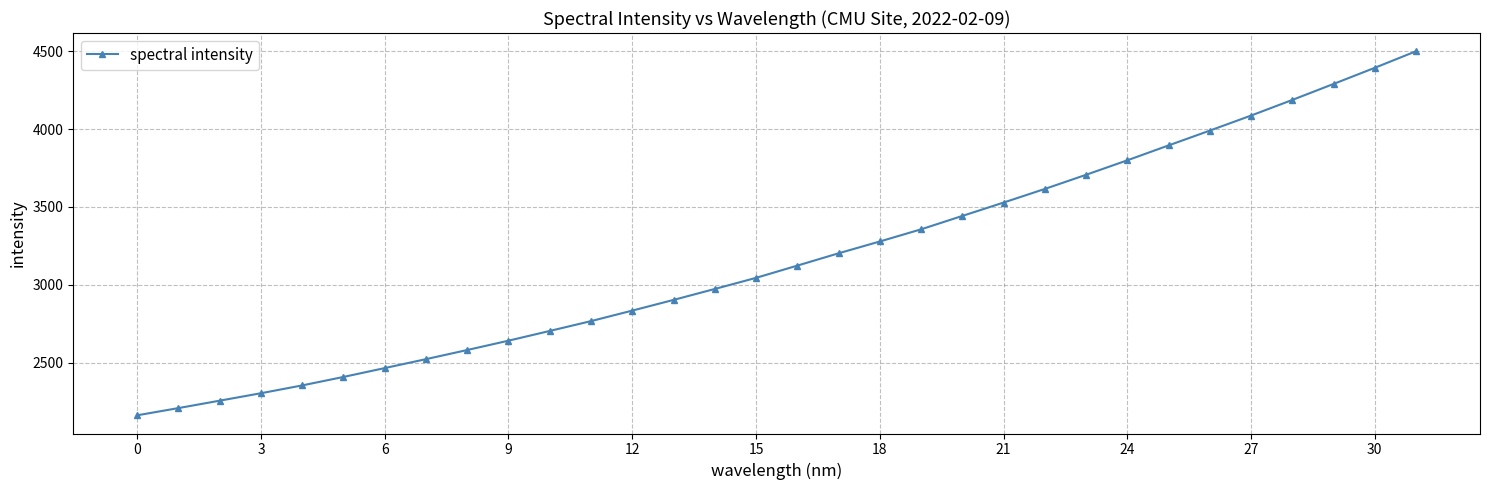

What is the average value?

3172.7